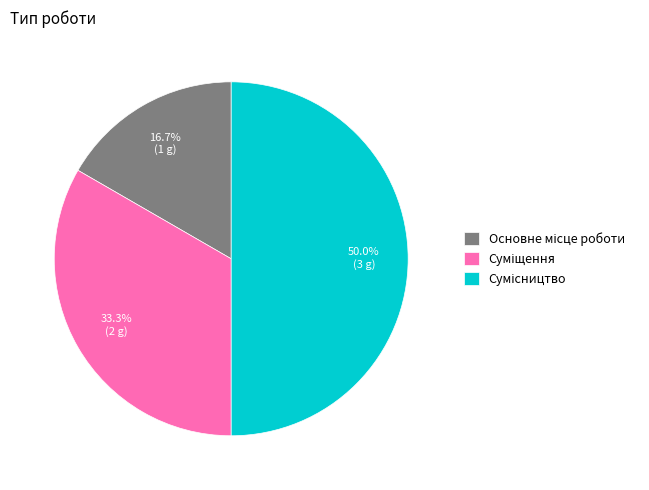

Is there any slice that represents more than half of the pie?

No